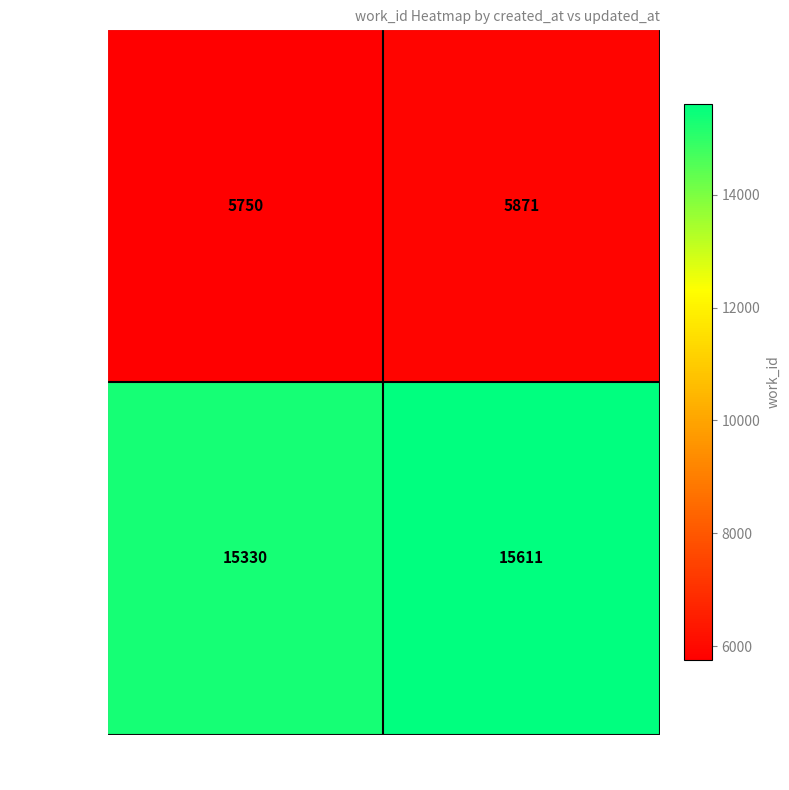

The 2004-01-03 series shows 5871 at 2009-09-14 (row2). True or false?

True